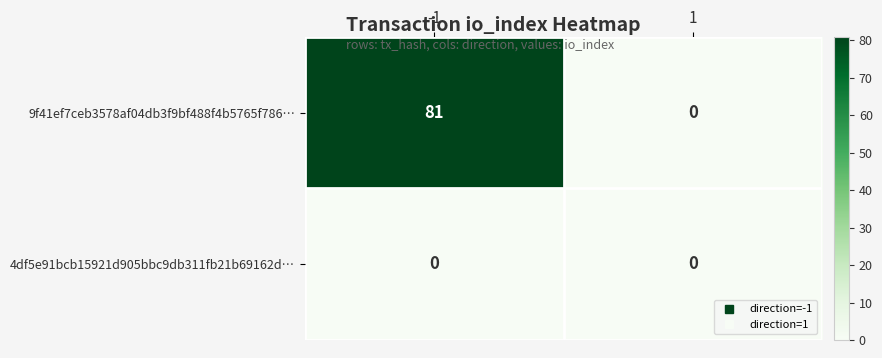

List the series in order of their peak value, lowest first.

4df5e91bcb15921d905bbc9db311fb21b69162d…, 9f41ef7ceb3578af04db3f9bf488f4b5765f786…